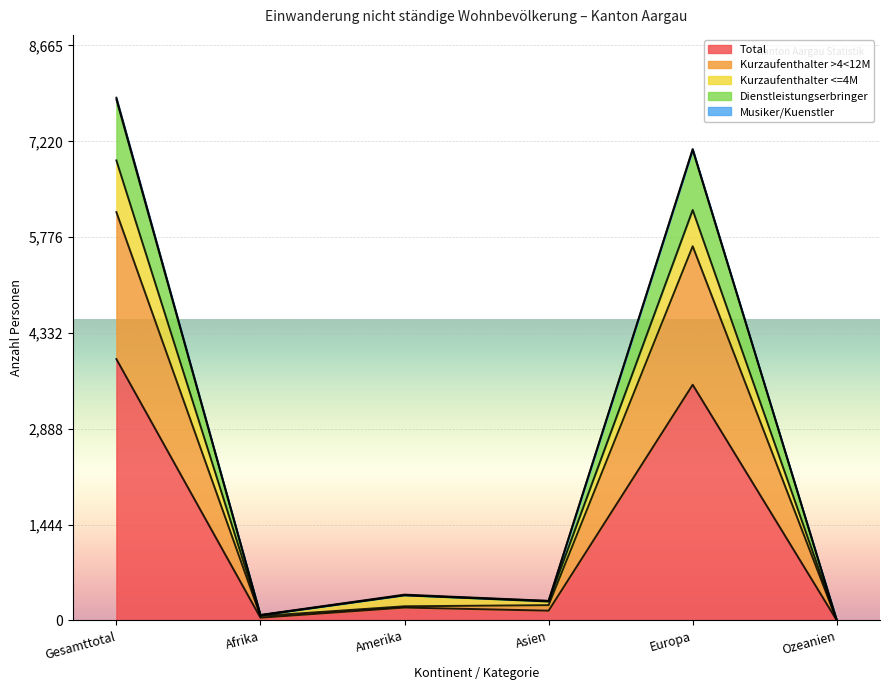

What is the difference between the second highest and minimum values in the Kurzaufenthalter >4<12M series?

5637